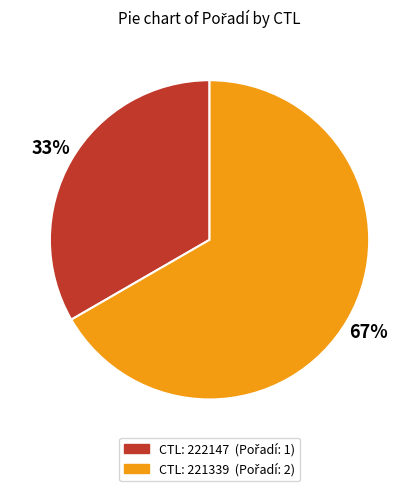

Is there a majority slice in this chart?

Yes